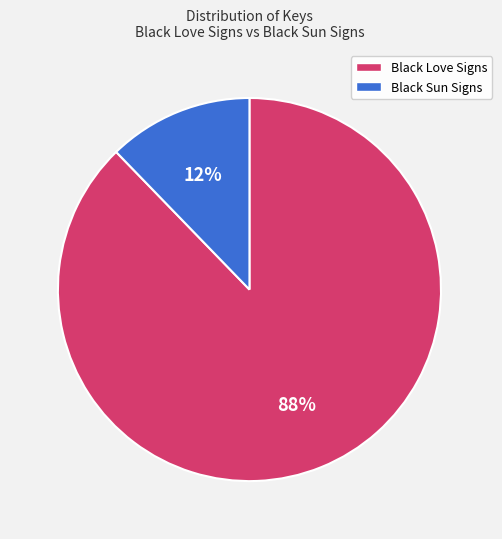

True or false: Black Sun Signs accounts for 12% of the total.

True